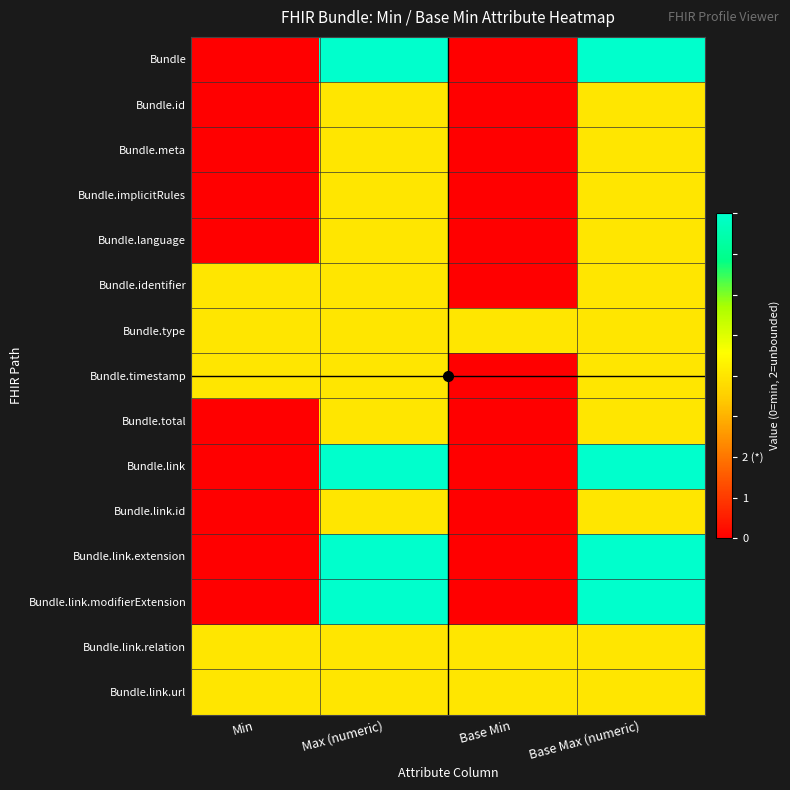

Count the number of categories in the chart.

4